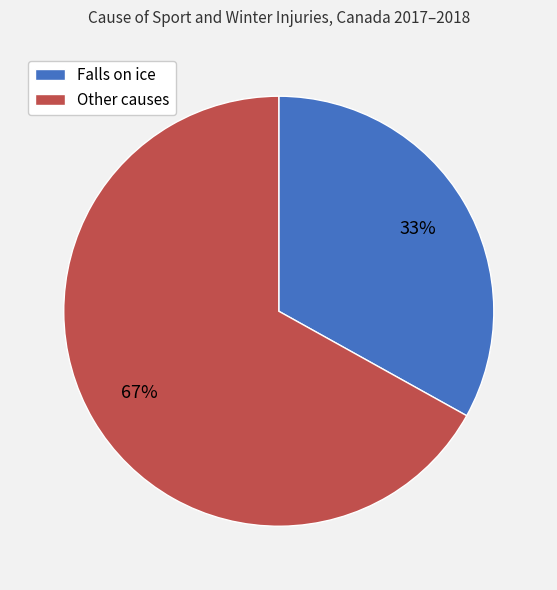

To the nearest percent, what is the difference between the largest and smallest slice percentages?

34%